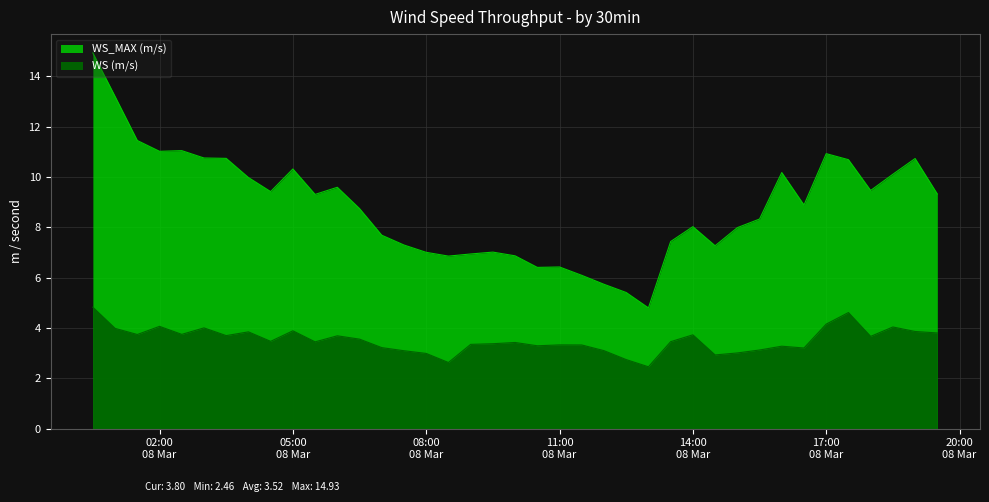

Between 20210308193000 and 20210308110000, which is larger?

20210308193000